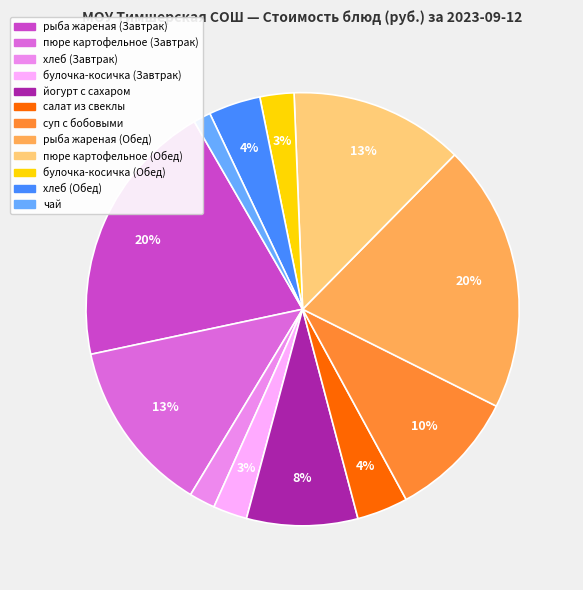

What is the smallest slice in the pie chart?

чай